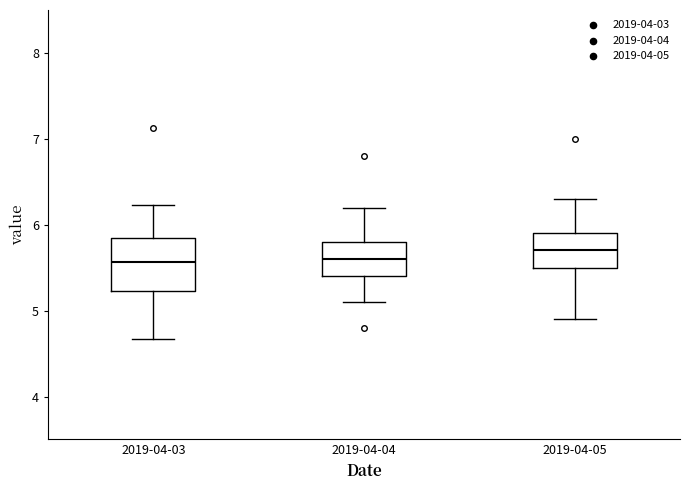

Reading left to right, read every box against the y-axis: the position of its median line, the range the box covers, and the ends of its whiskers. The values are not printed on the chart, so give them approximately, as read against the axis.

2019-04-03: median 5.6, box 5.2 to 5.8, whiskers 4.7 to 6.2
2019-04-04: median 5.6, box 5.4 to 5.8, whiskers 5.1 to 6.2
2019-04-05: median 5.7, box 5.5 to 5.9, whiskers 4.9 to 6.3